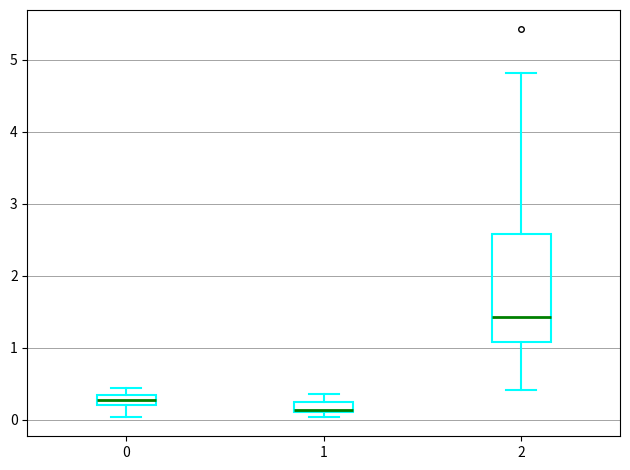

Which box has the lowest median line?

1